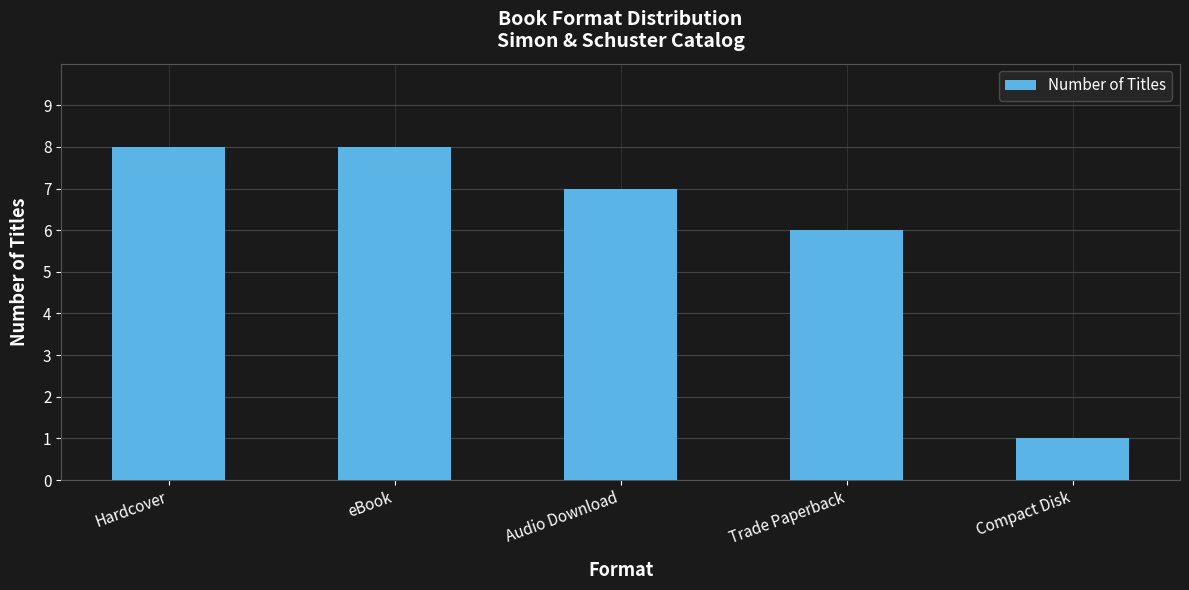

What is the difference between the maximum and minimum values?

7